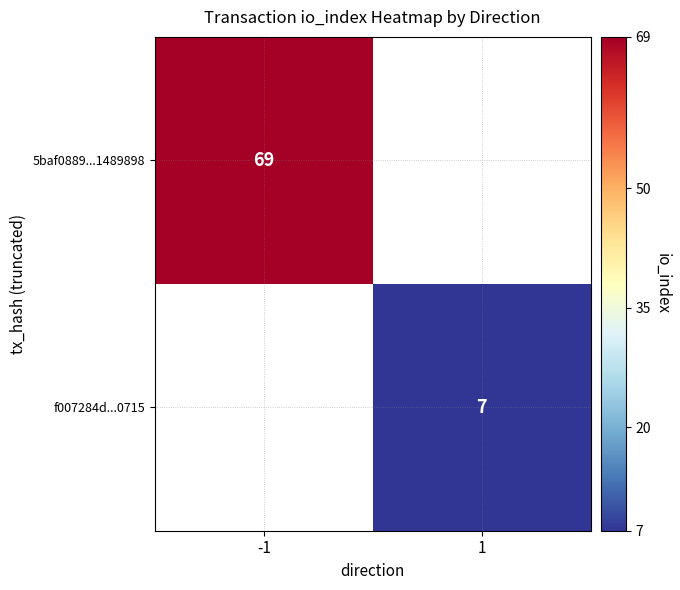

Is it true that 5baf0889...1489898 equals 69 at -1?

True